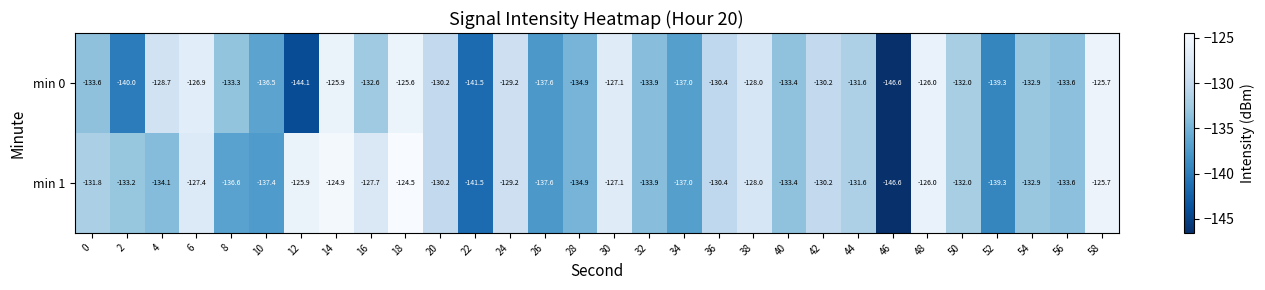

Which series has the widest spread of values?

min 1